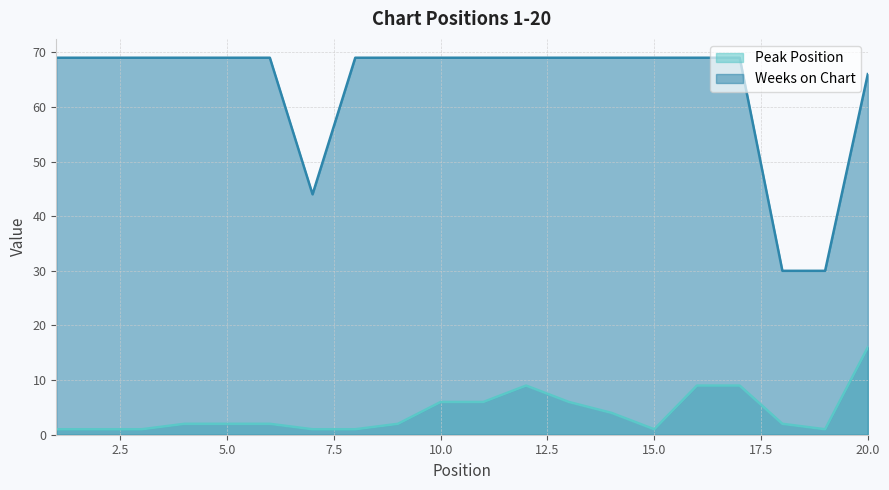

What is the difference between the Peak Position values at 17 and 20?

7